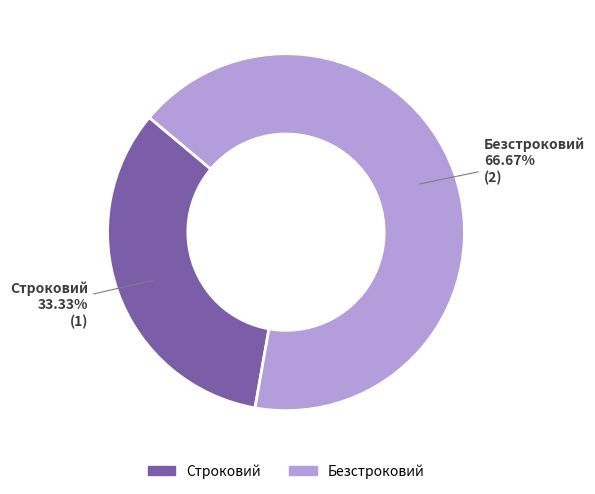

How many slices are in this pie chart?

2